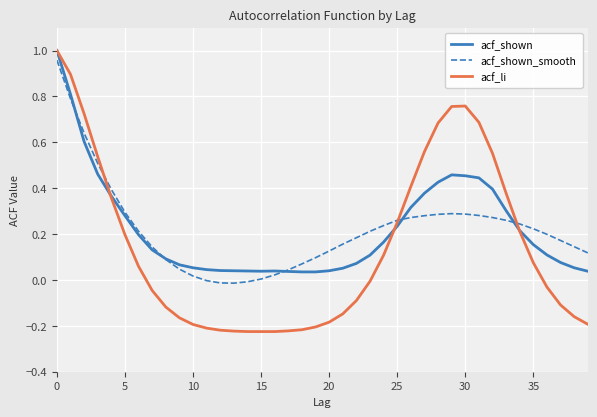

Which series has the largest range (max minus min)?

acf_li